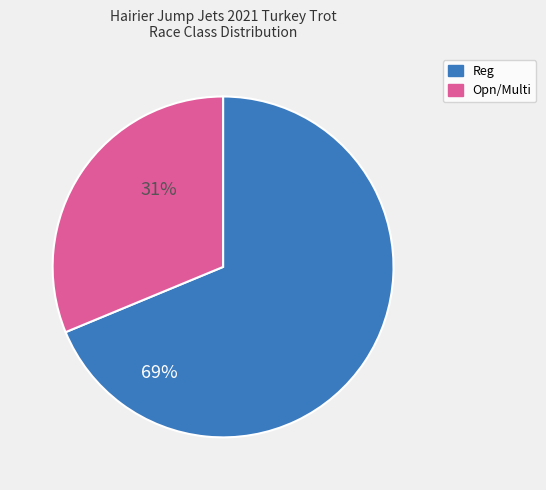

Is it true that Opn/Multi is 40% of the pie?

False